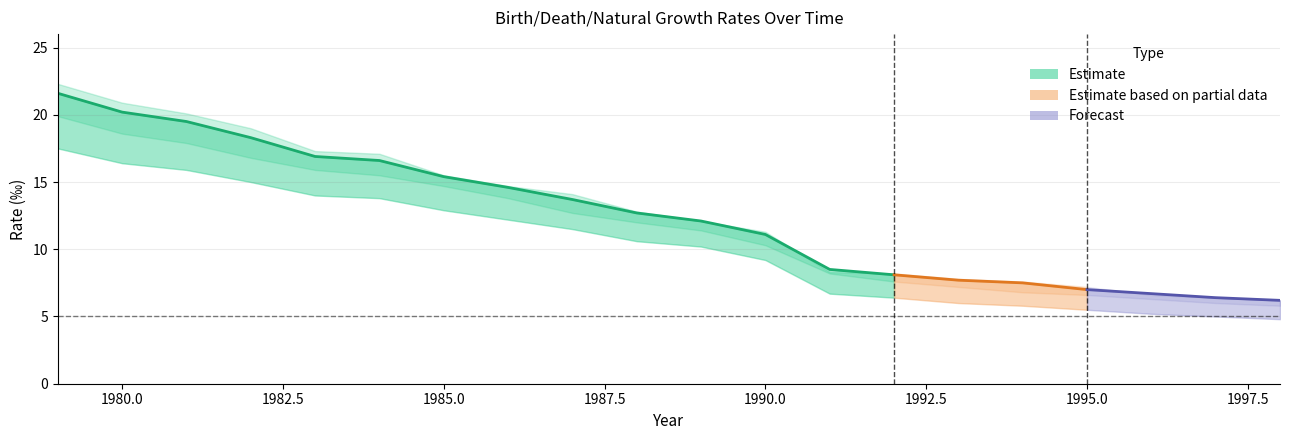

Reading left to right, transcribe all the data shown in this chart.

Total: 0=21.6	1=20.2	2=19.5	3=18.3	4=16.9	5=16.6	6=15.4	7=14.6	8=13.7	9=12.7	10=12.1	11=11.1	12=8.5	13=8.1	14=7.7	15=7.5	16=7.0	17=6.7	18=6.4	19=6.2
Male: 0=22.3	1=20.9	2=20.1	3=19.0	4=17.3	5=17.1	6=15.5	7=14.7	8=14.1	9=12.8	10=12.1	11=11.3	12=8.3	13=8.2	14=7.8	15=7.6	16=7.2	17=6.6	18=6.4	19=6.2
Female: 0=19.9	1=18.6	2=17.9	3=16.8	4=15.9	5=15.5	6=14.7	7=13.8	8=12.7	9=12.0	10=11.4	11=10.3	12=8.2	13=7.6	14=7.2	15=6.8	16=6.6	17=6.3	18=6.0	19=5.8
DP_Total: 0=17.5	1=16.4	2=15.9	3=15.0	4=14.0	5=13.8	6=12.9	7=12.2	8=11.5	9=10.6	10=10.2	11=9.2	12=6.7	13=6.4	14=6.0	15=5.8	16=5.5	17=5.2	18=5.0	19=4.8
DP_Male: 0=17.6	1=16.5	2=16.1	3=15.3	4=14.0	5=14.0	6=12.8	7=12.1	8=11.6	9=10.6	10=10.1	11=9.2	12=6.5	13=6.2	14=6.0	15=5.7	16=5.5	17=5.1	18=4.9	19=4.8
UV_Total: 0=4.2	1=3.9	2=3.7	3=3.3	4=3.0	5=2.9	6=2.6	7=2.3	8=2.3	9=2.1	10=1.9	11=1.9	12=1.8	13=1.8	14=1.7	15=1.7	16=1.5	17=1.4	18=1.4	19=1.4